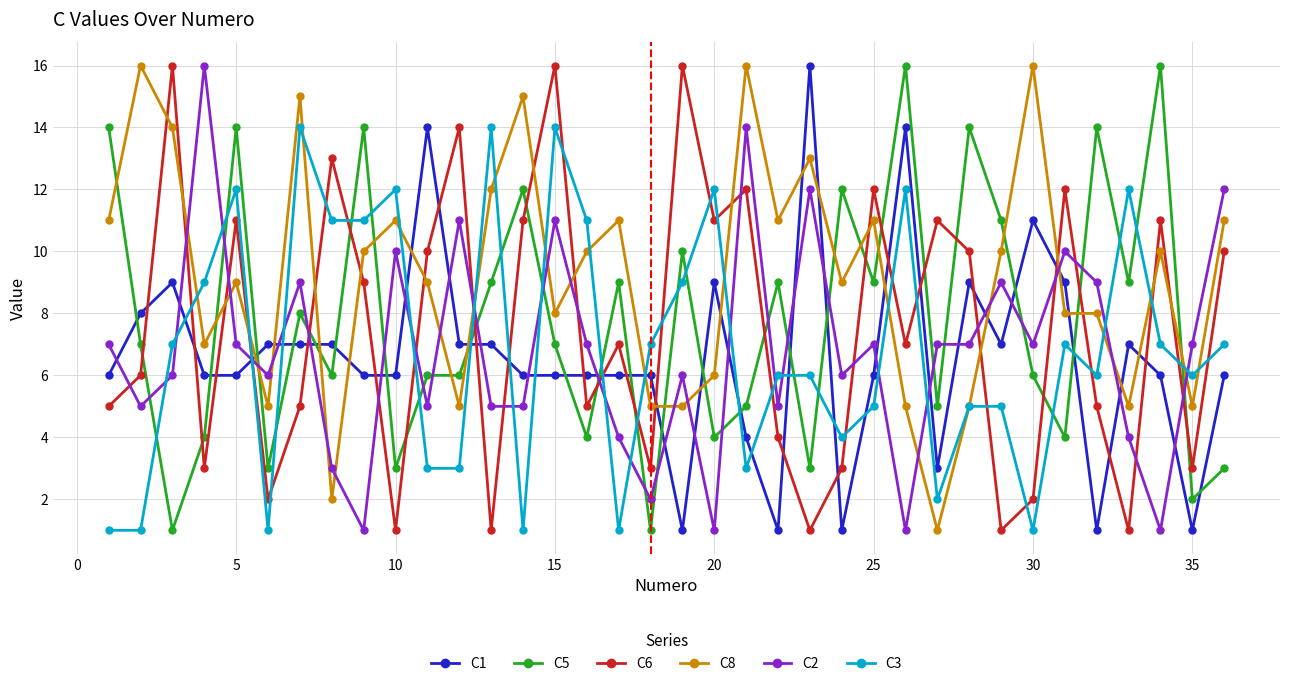

Which series has the largest total across all categories?

C8